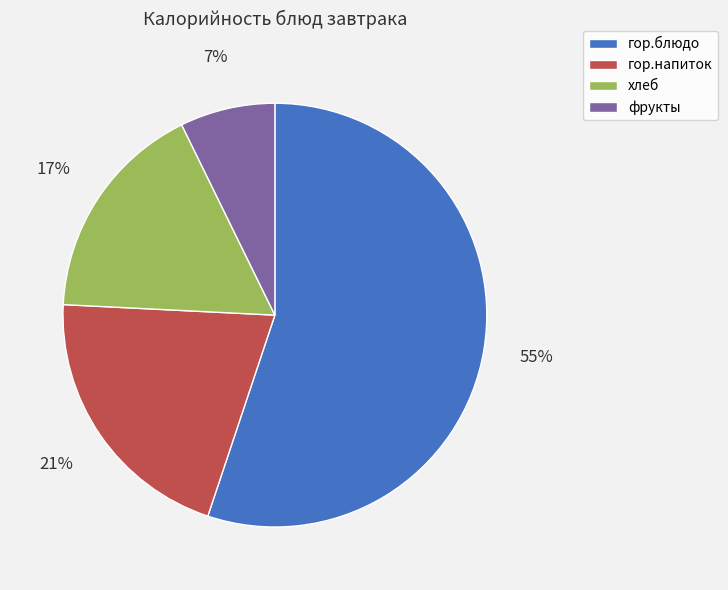

Is it true that хлеб is 26% of the pie?

False